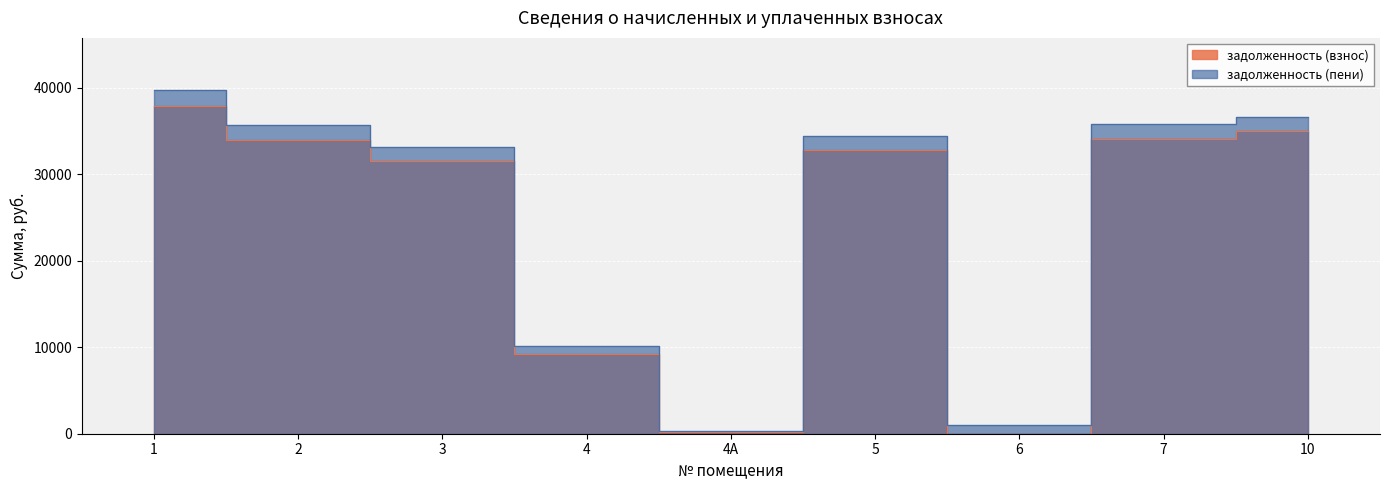

How many categories are shown in the chart?

9